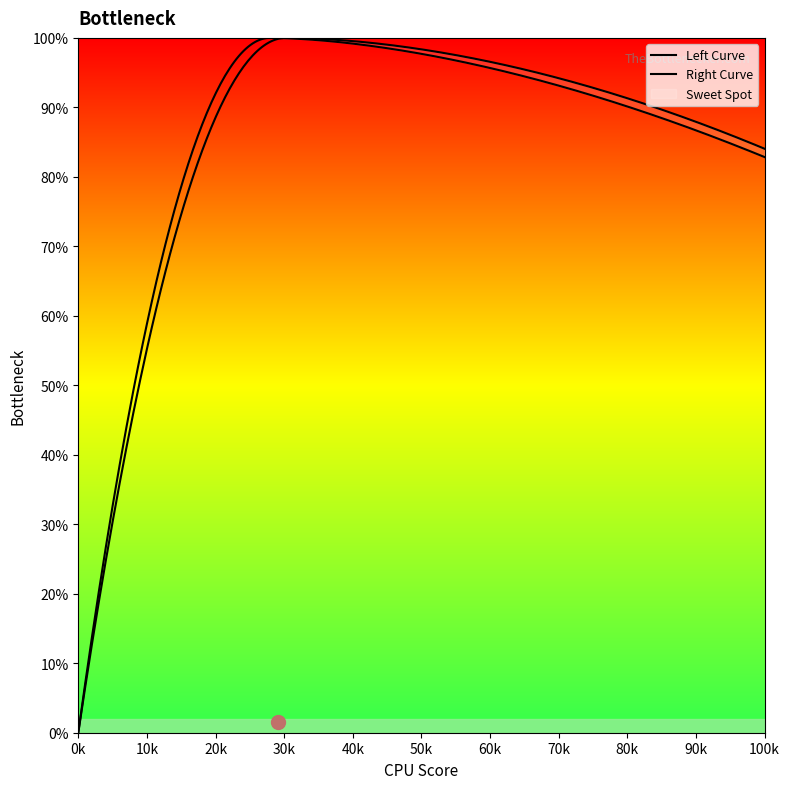

Between 2 and 12, which series saw the biggest shift?

Right Curve